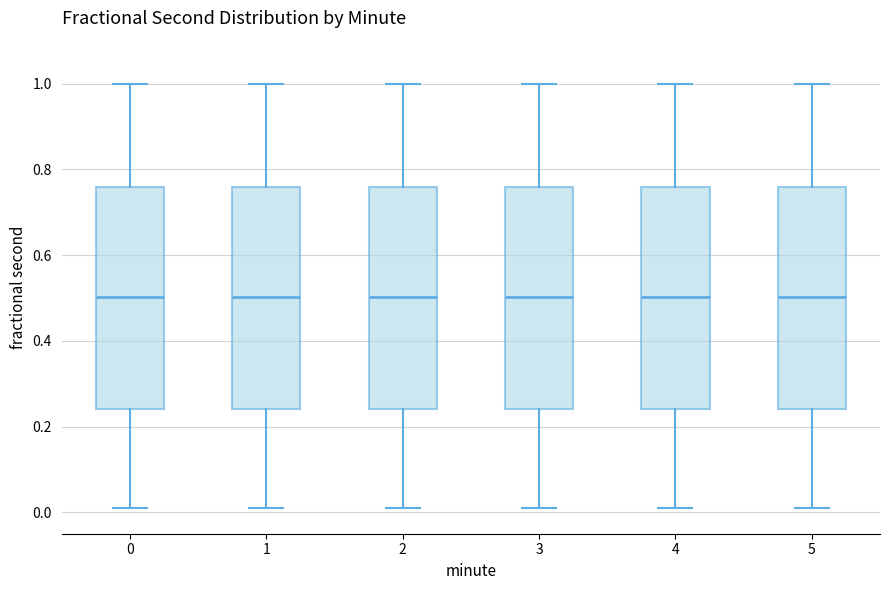

Reading left to right, transcribe this box plot: for each box, give where its median line is, the range the box spans, and where its two whiskers end, as read against the y-axis. The values are not printed on the chart, so give them approximately, as read against the axis.

0: median 0.50, box 0.24 to 0.76, whiskers 0.00 to 1.00
1: median 0.50, box 0.24 to 0.76, whiskers 0.00 to 1.00
2: median 0.50, box 0.24 to 0.76, whiskers 0.00 to 1.00
3: median 0.50, box 0.24 to 0.76, whiskers 0.00 to 1.00
4: median 0.50, box 0.24 to 0.76, whiskers 0.00 to 1.00
5: median 0.50, box 0.24 to 0.76, whiskers 0.00 to 1.00